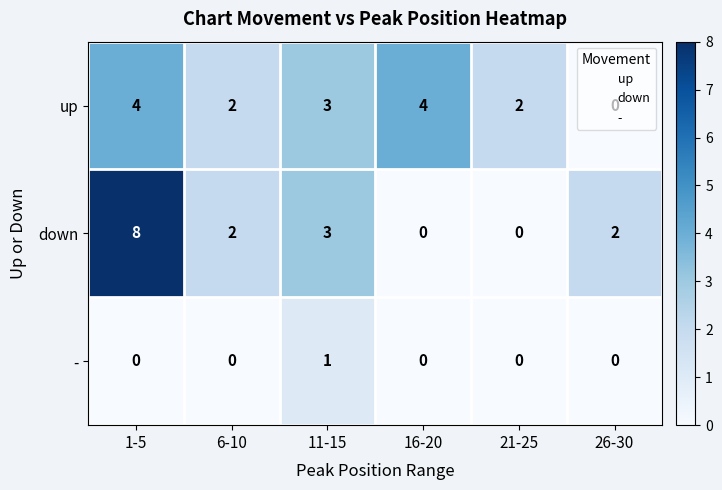

List the series in order of their peak value, lowest first.

-, up, down